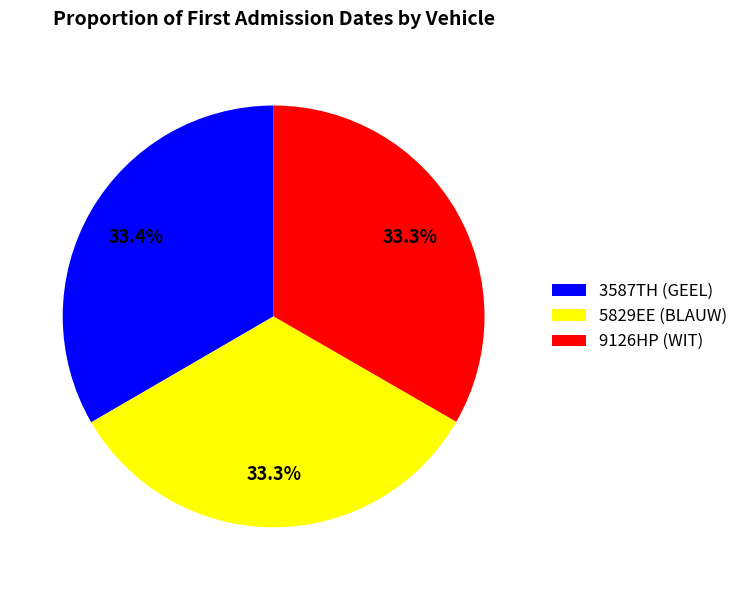

How many slices are in this pie chart?

3